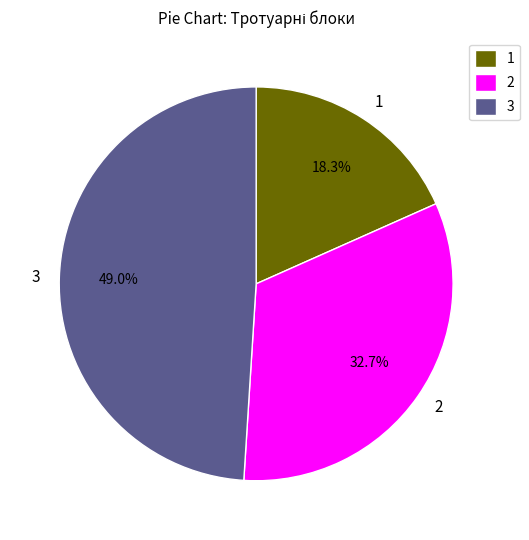

Is the sum of 2 and 3 greater than half?

Yes